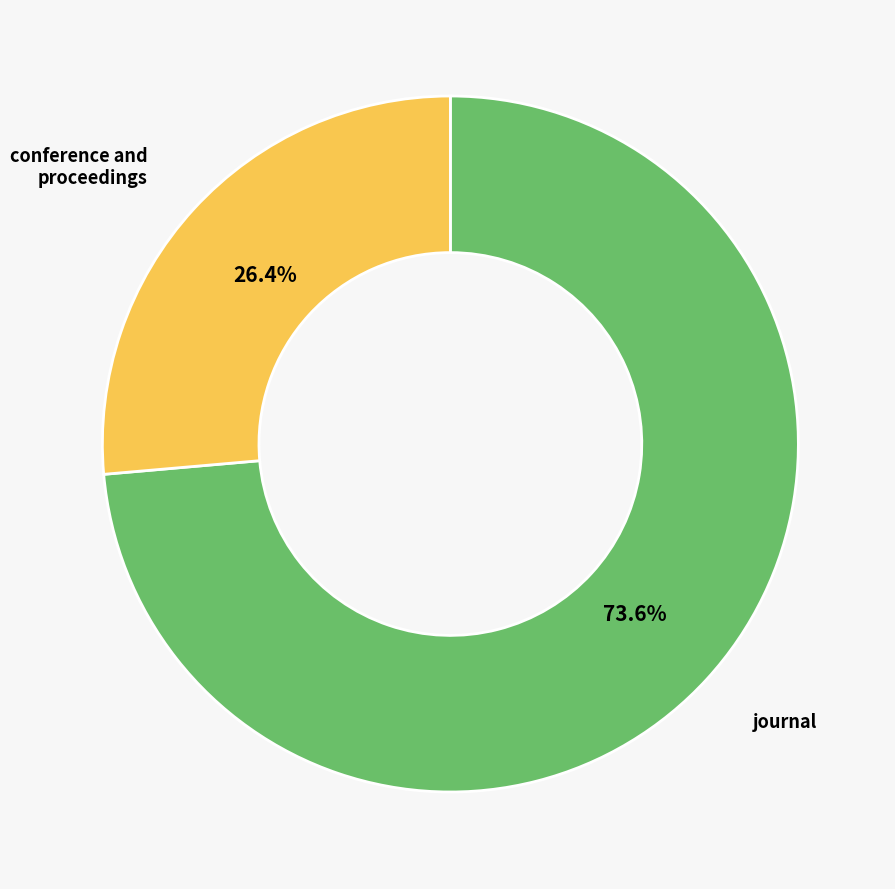

Is there any slice that represents more than half of the pie?

Yes